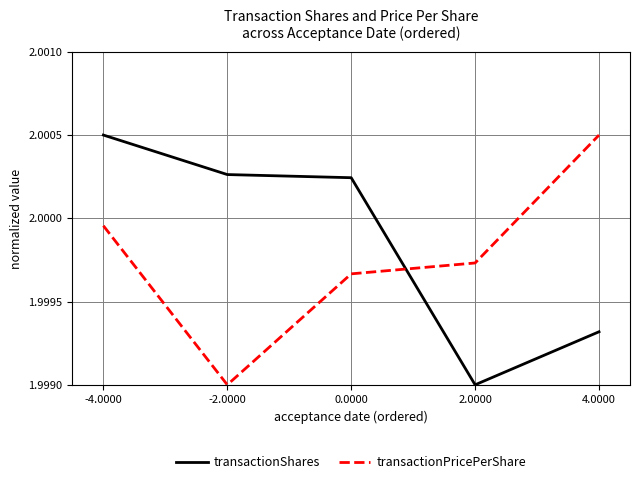

In transactionPricePerShare, how many points are lower than both neighbors (excluding endpoints)?

1